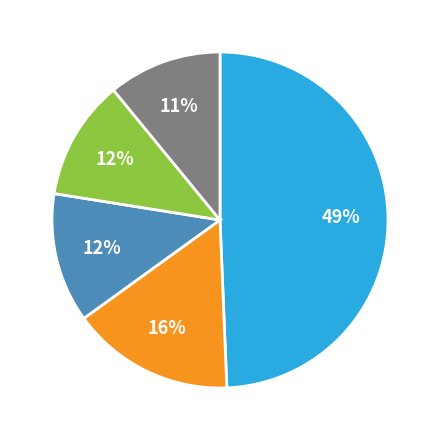

How many slices are in this pie chart?

5